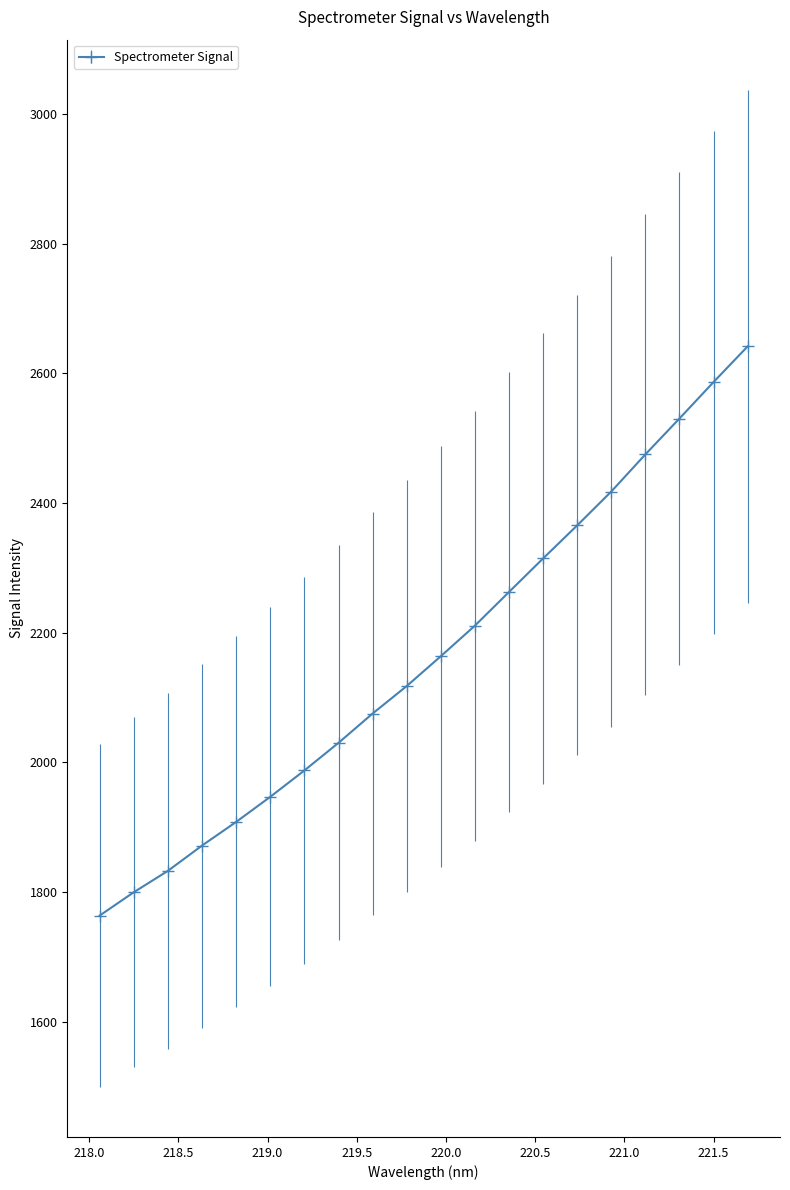

Reading left to right, list all the values displayed in this chart.

1763.8	1799.8	1832.8	1871.8	1908.3	1947.0	1987.6	2030.2	2075.4	2117.8	2163.9	2211.0	2262.9	2314.7	2365.7	2417.9	2475.2	2530.5	2586.8	2641.7